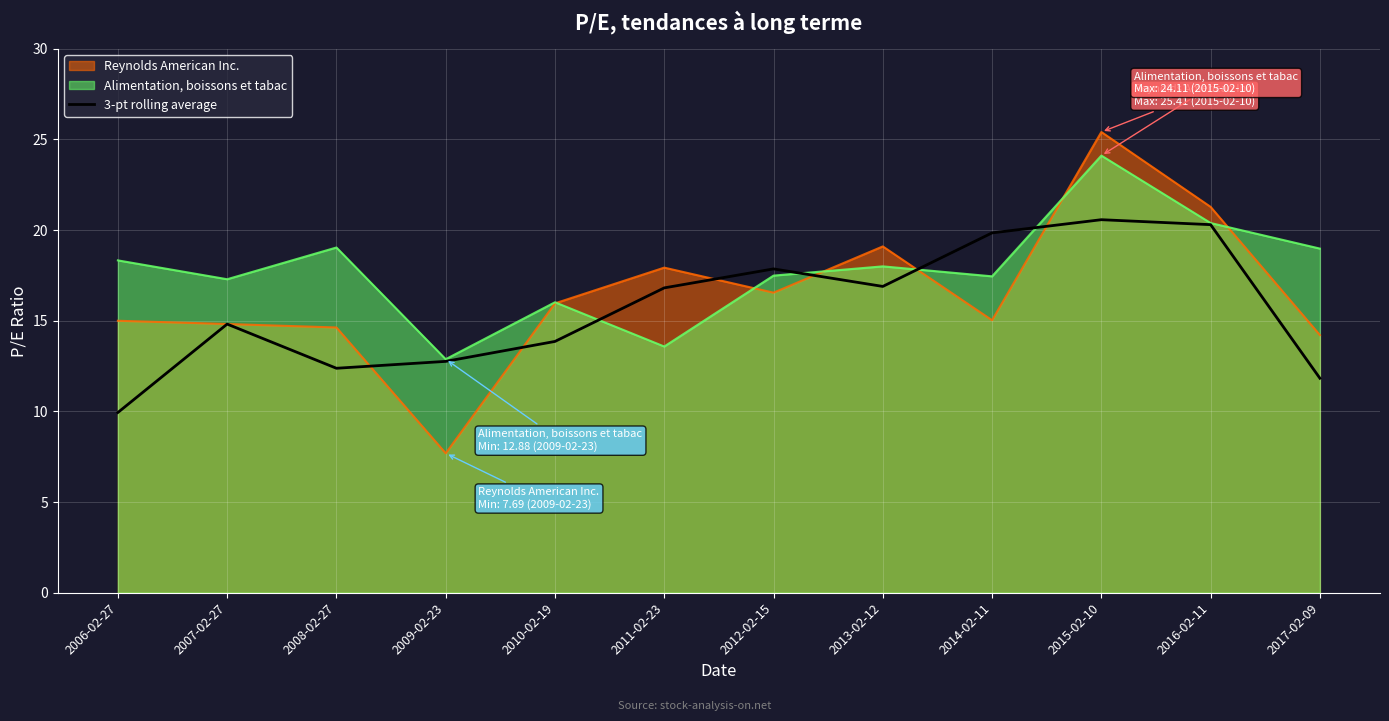

Read the Alimentation, boissons et tabac value at 2006-02-27.

18.3